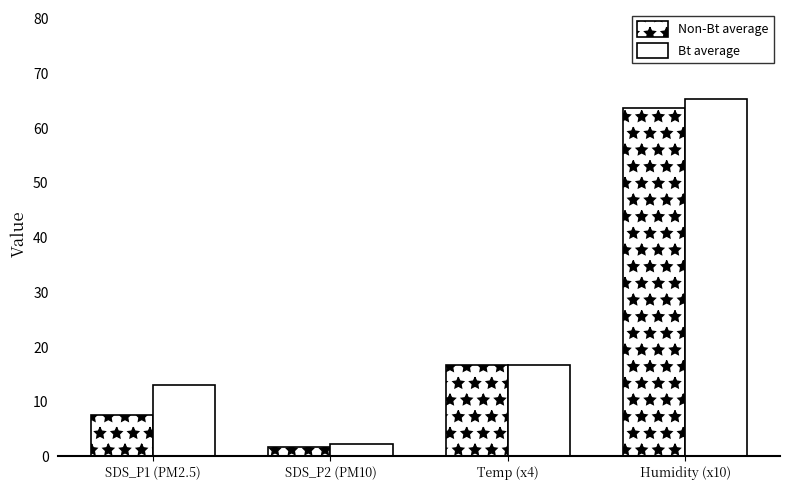

Reading left to right, what are all the values shown in this chart?

Non-Bt average: 7.5	1.8	16.7	63.8
Bt average: 13.0	2.4	16.7	65.3